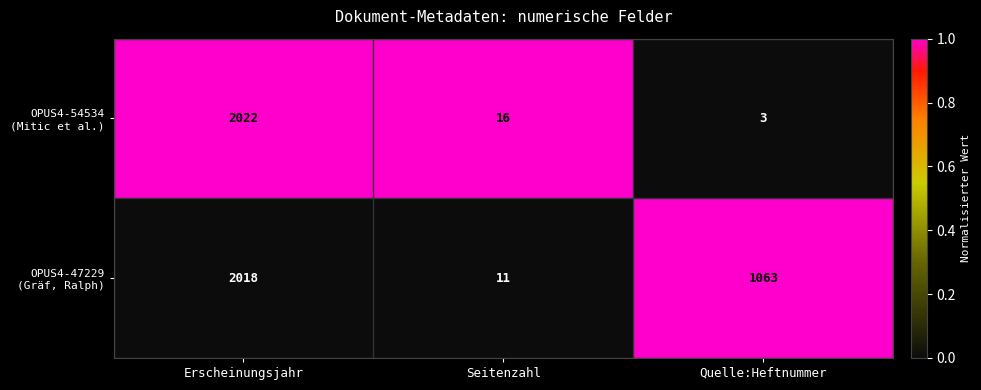

At which category is the sum across all series the highest?

Erscheinungsjahr